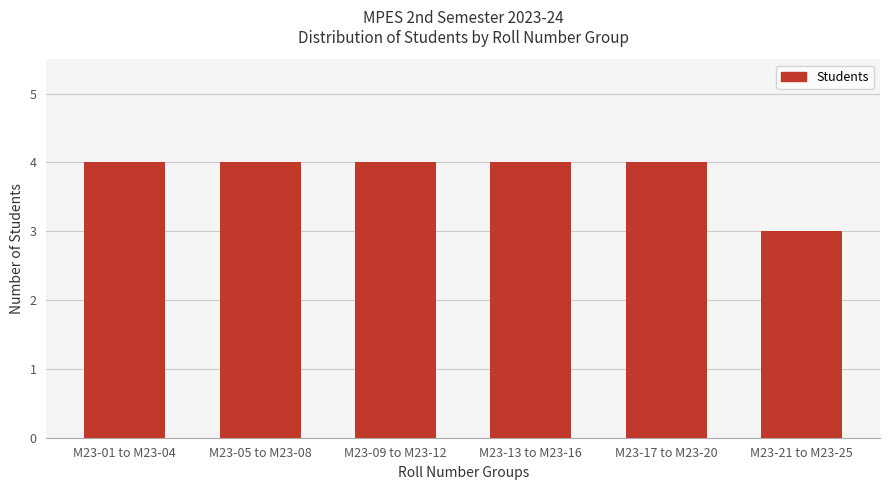

At which category does the chart reach its minimum across all series?

M23-21 to M23-25